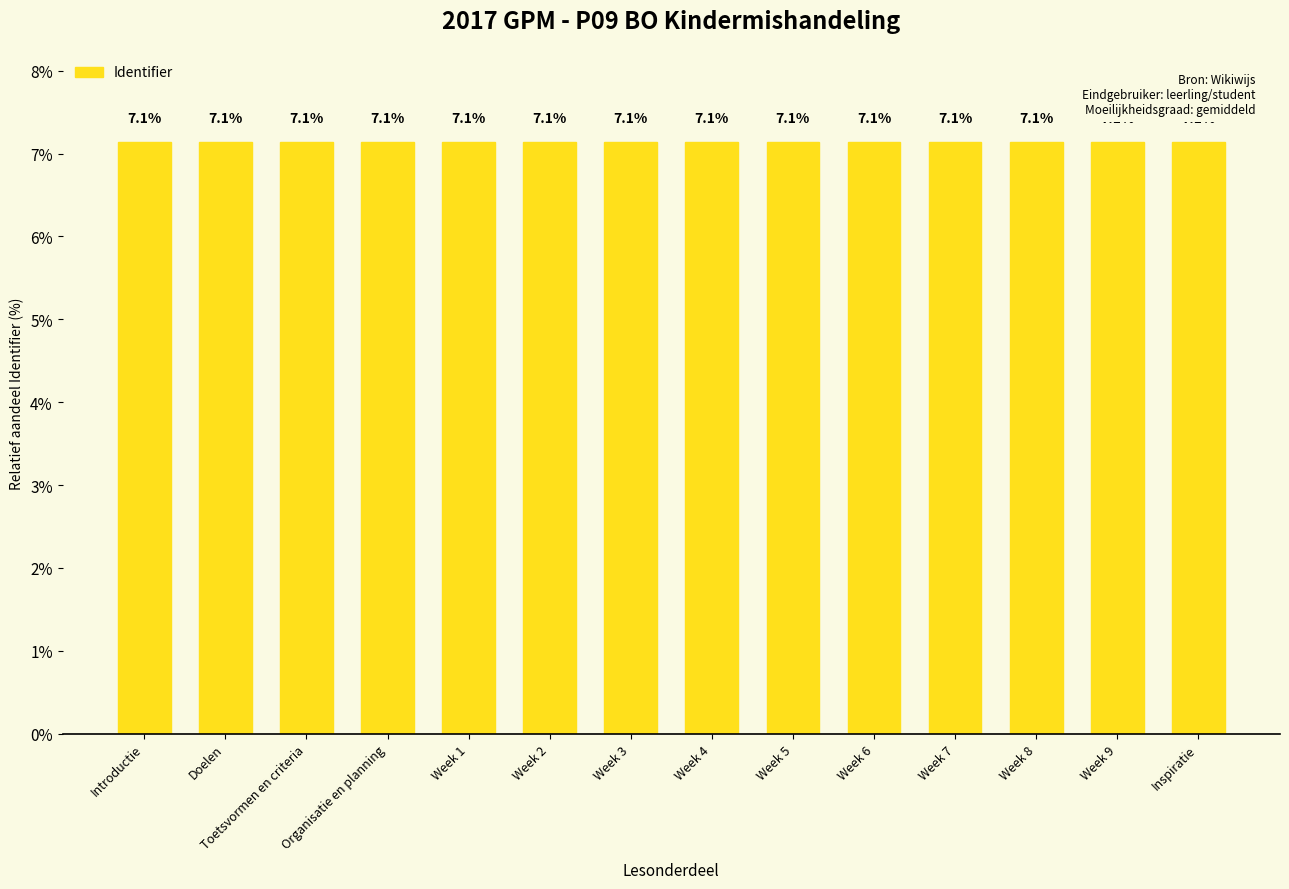

What is the label of the 10th bar from the left?

Week 6